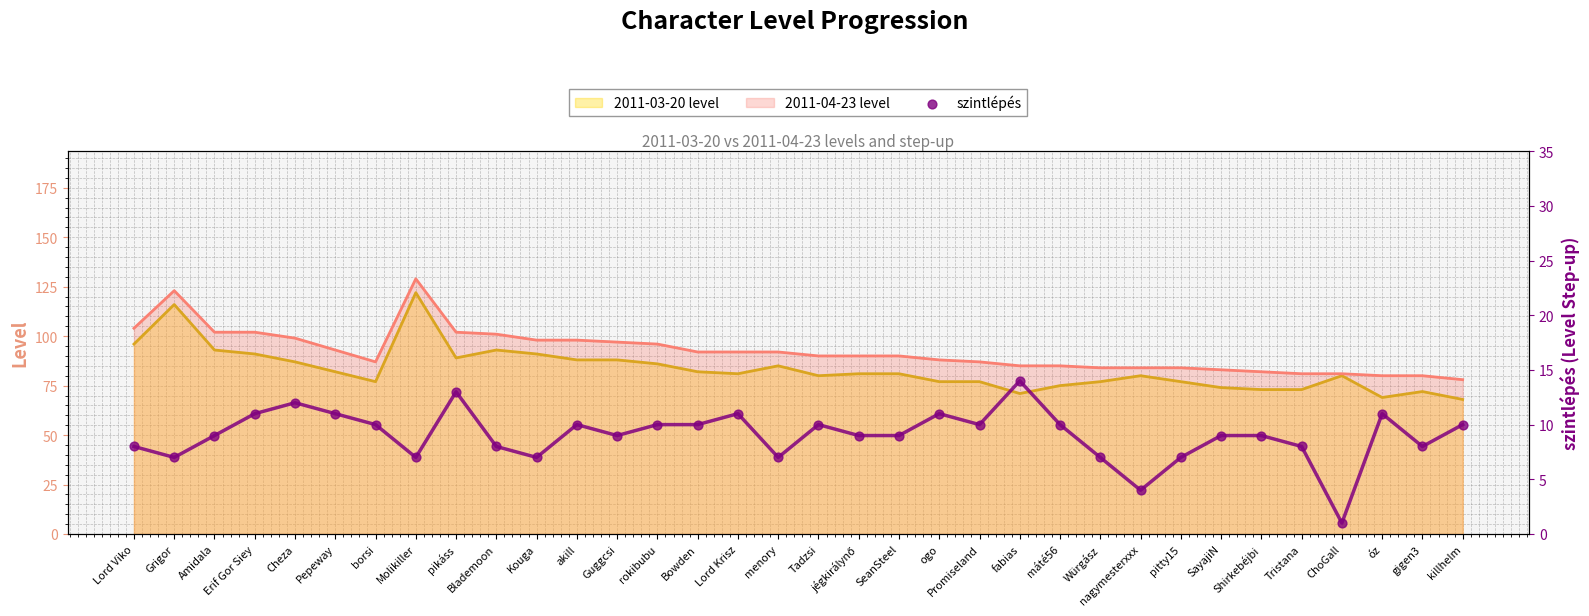

Is it true that 2011-04-23 level equals 84 at Würgász?

True